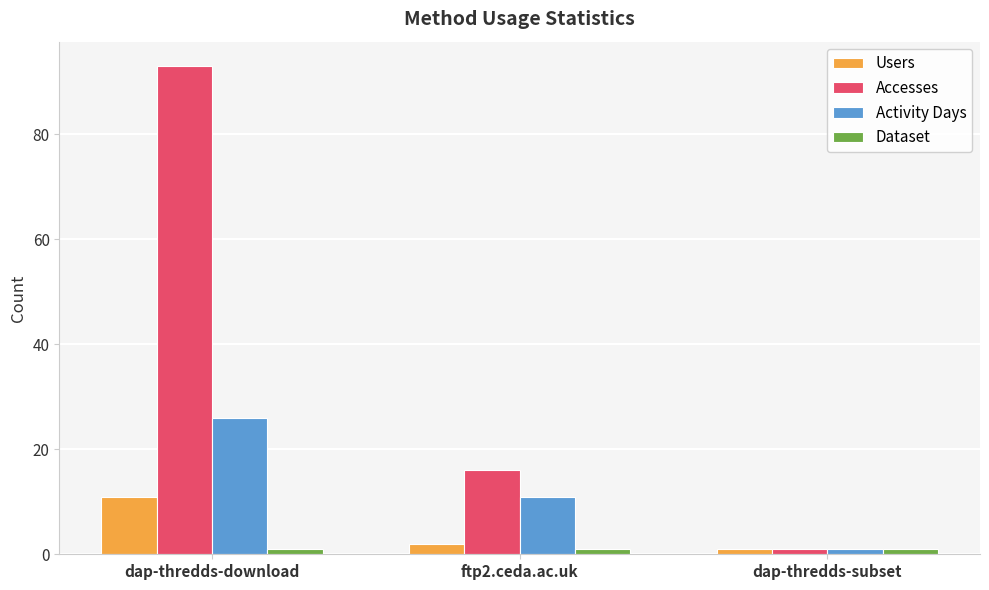

Rank the categories by Accesses value from highest to lowest.

dap-thredds-download, ftp2.ceda.ac.uk, dap-thredds-subset